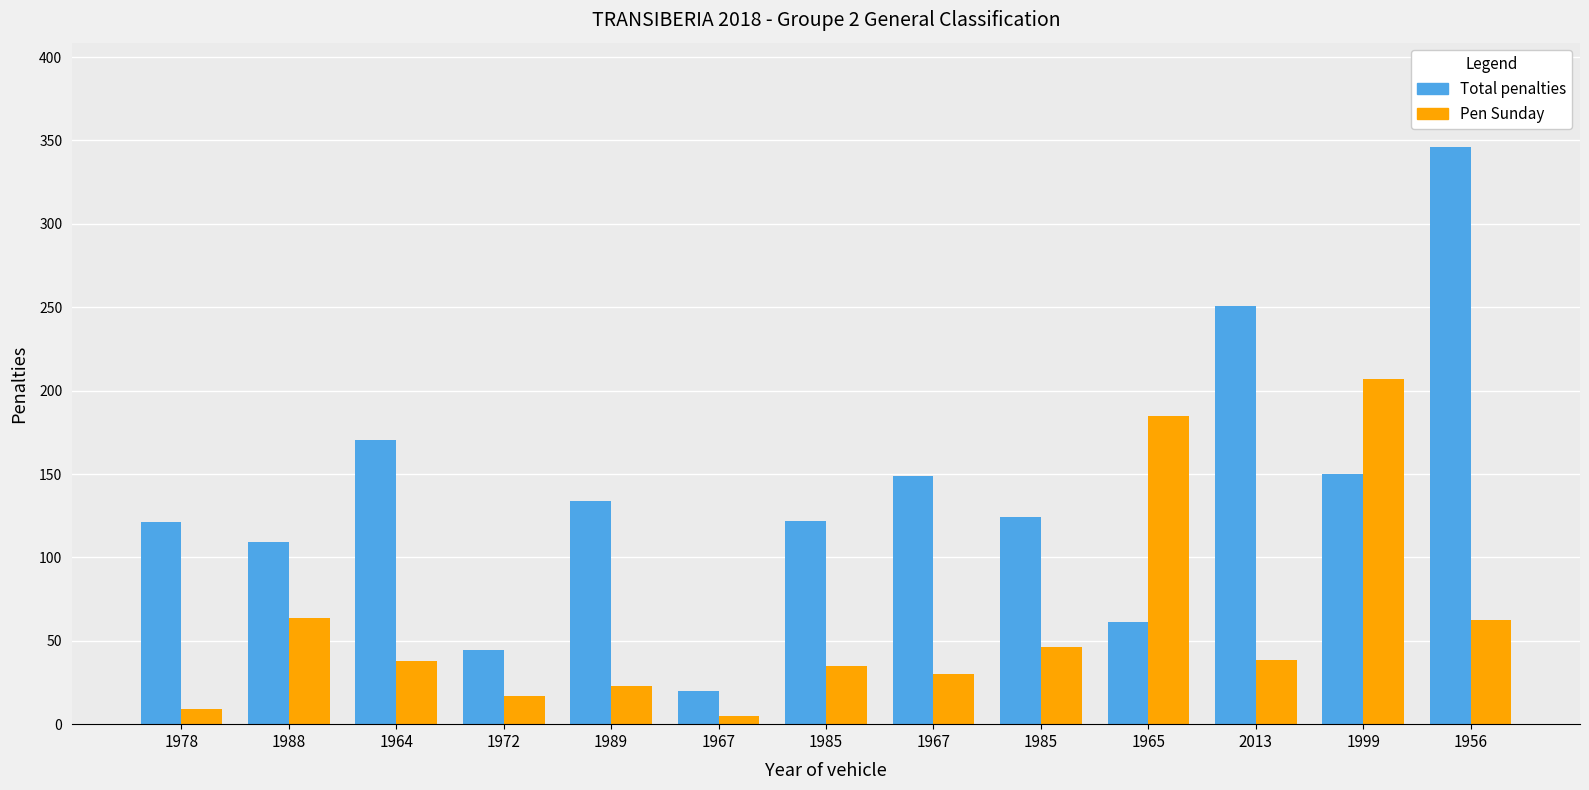

How many bars are there in each group?

2